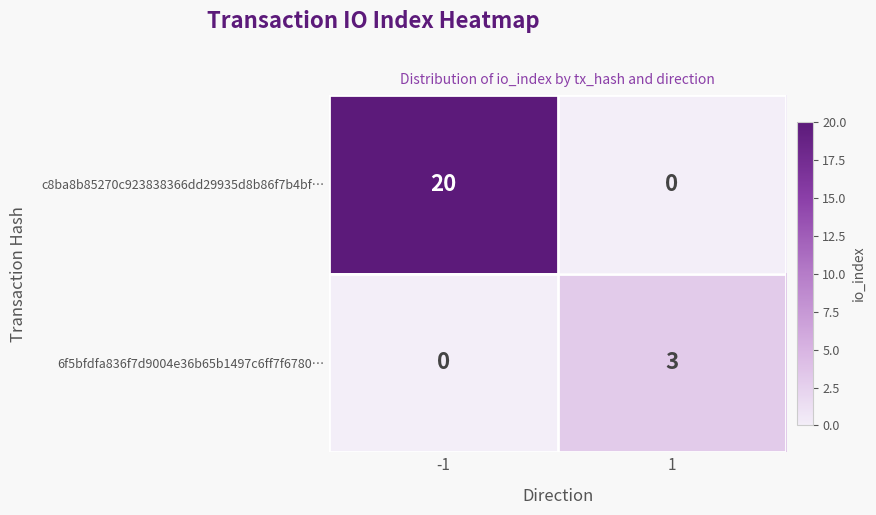

Reading right to left, what are all the values shown in this chart?

c8ba8b85270c923838366dd29935d8b86f7b4bf…: 0	20
6f5bfdfa836f7d9004e36b65b1497c6ff7f6780…: 3	0